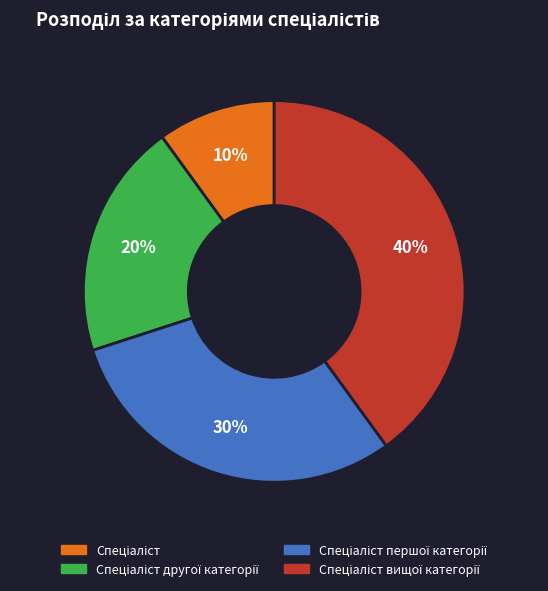

Does any single category account for the majority?

No